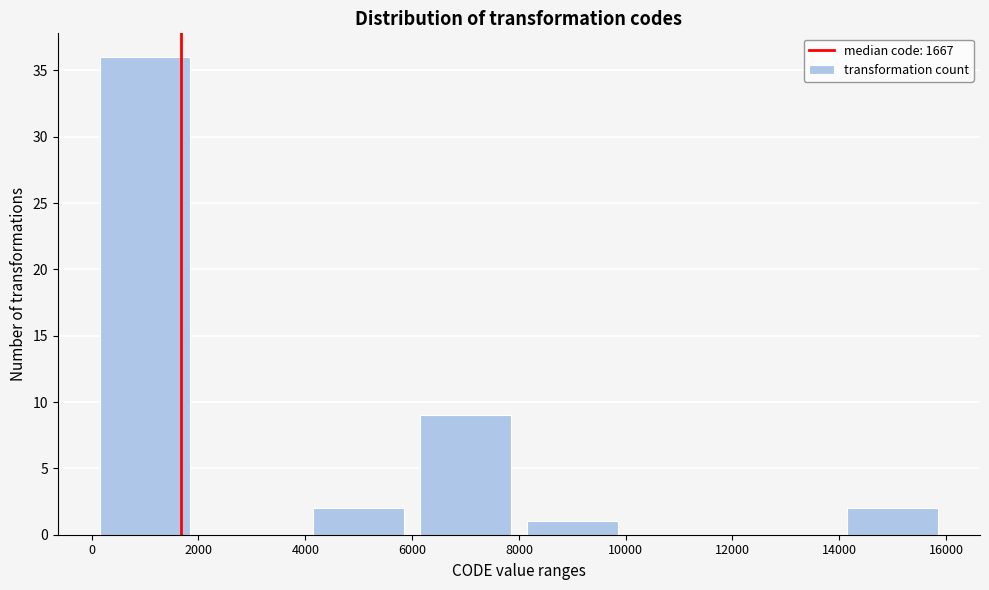

Reading left to right, list every bar in this chart as the range it spans on the x-axis followed by its height. The values are not printed on the chart, so give them approximately, as read against the axis.

0 to 2000: 36
2000 to 4000: 0
4000 to 6000: 2
6000 to 8000: 9
8000 to 10000: 1
10000 to 12000: 0
12000 to 14000: 0
14000 to 16000: 2